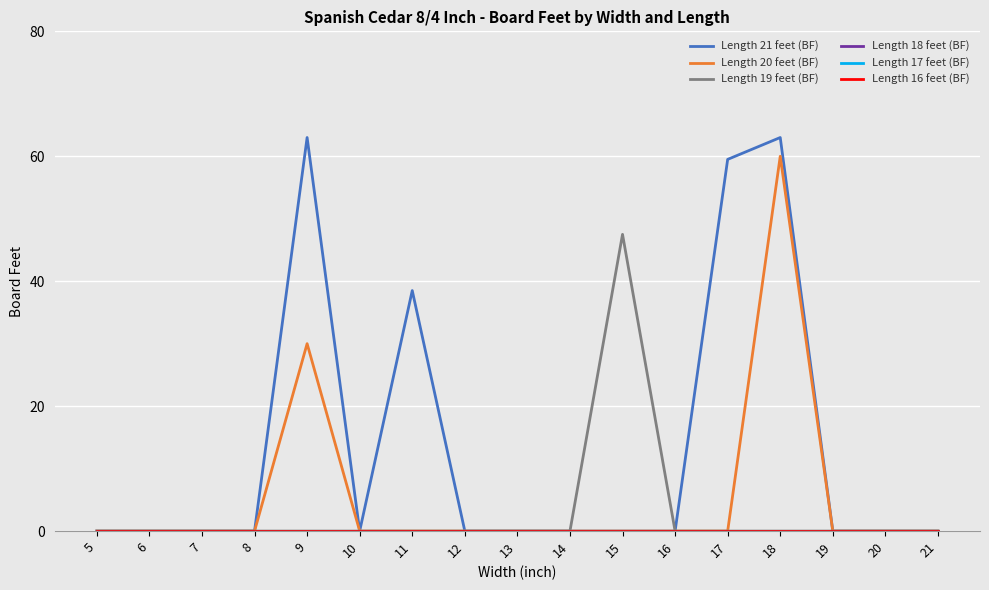

At how many categories does at least one series exceed 35?

5